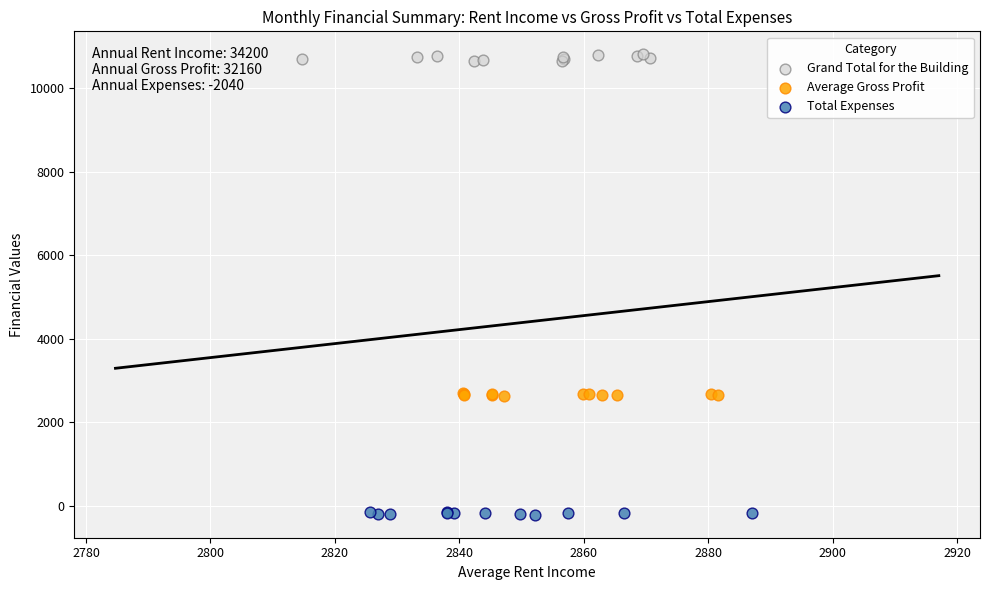

Which series has the largest Y range (max minus min)?

Grand Total for the Building